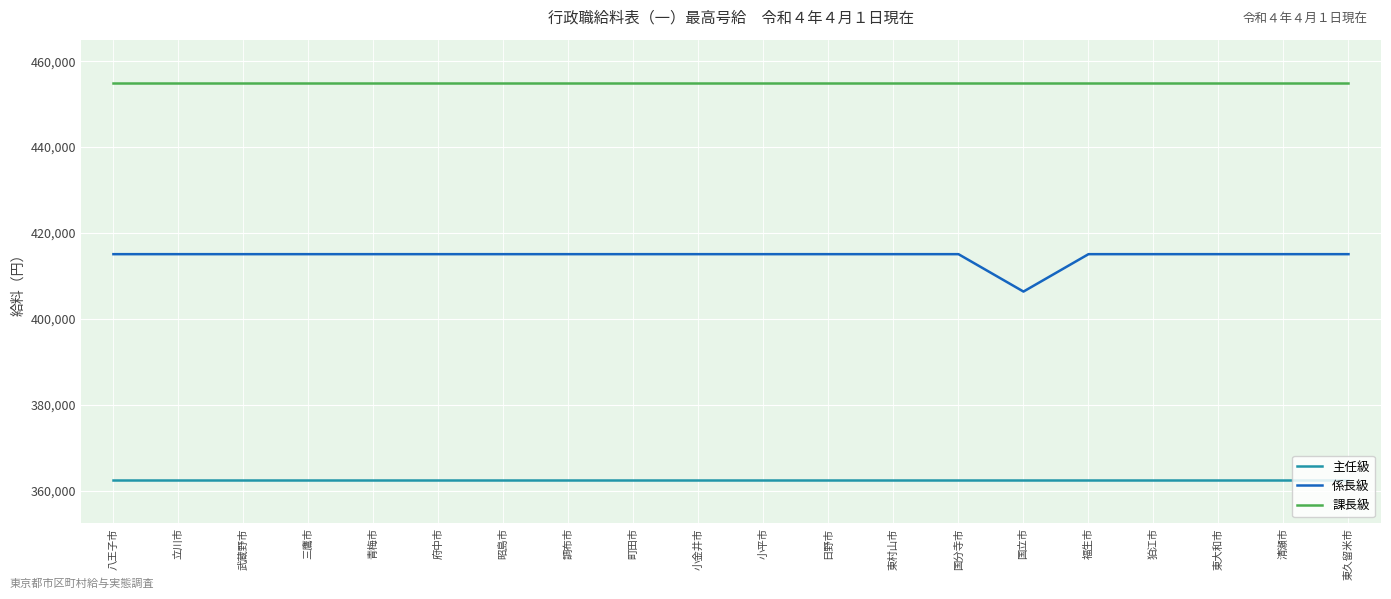

Which series has the widest spread of values?

係長級